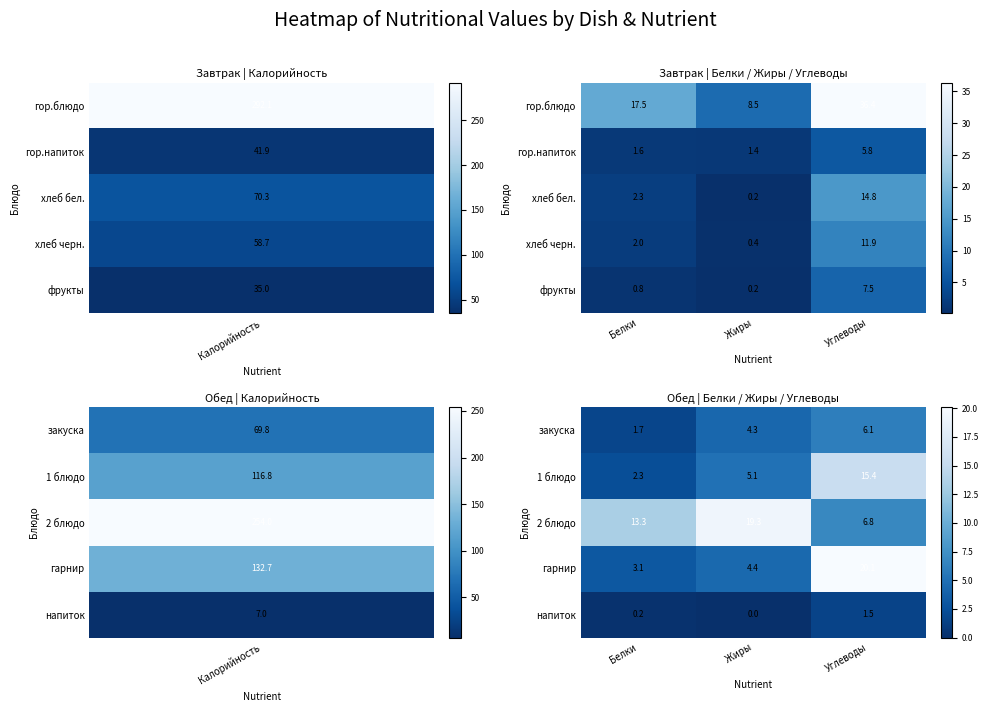

The 2 блюдо series shows 11.7 at Углеводы. True or false?

False